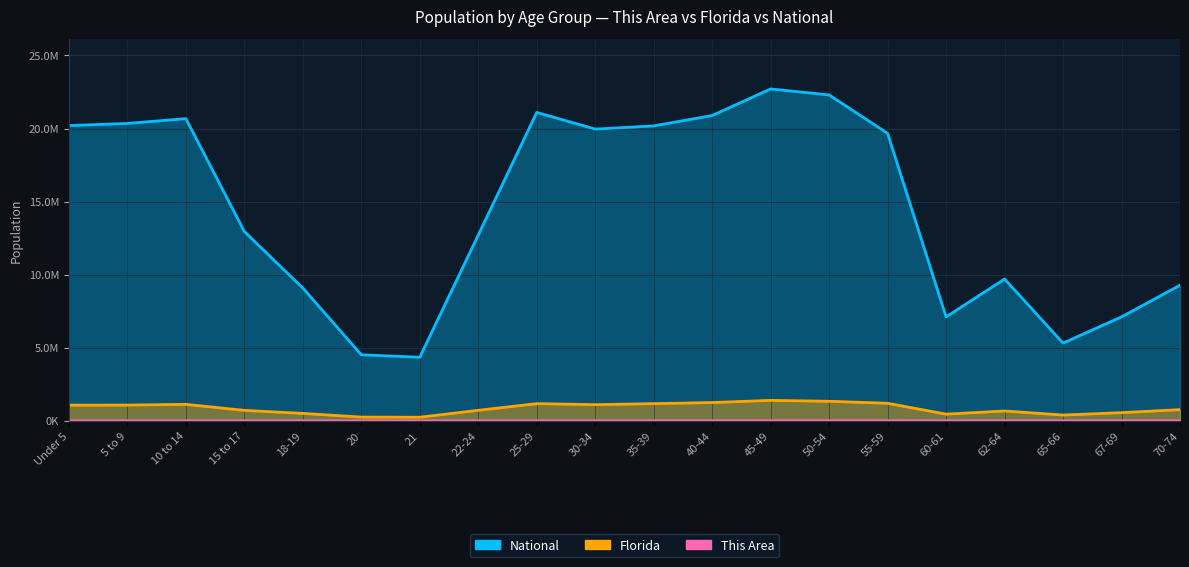

What position from the left is 30-34?

10